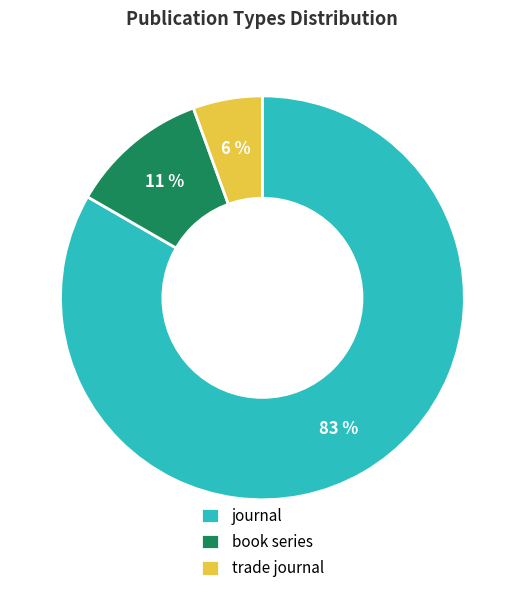

Is it true that journal is 83% of the pie?

True